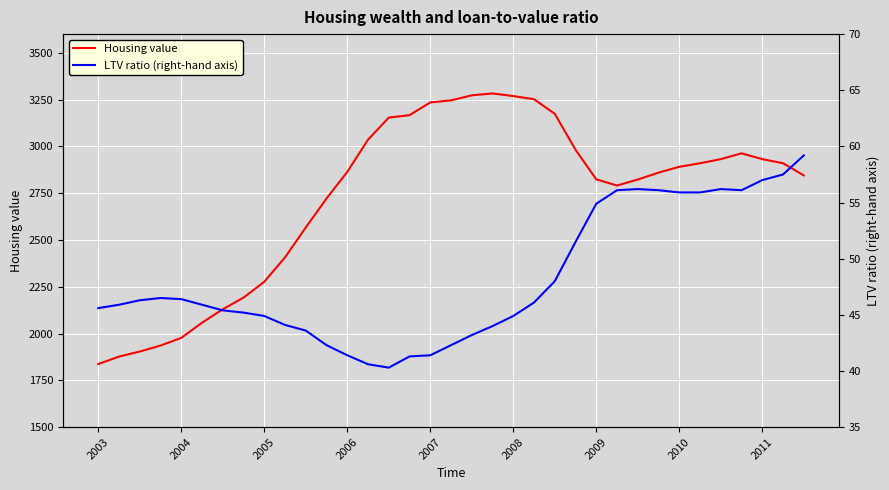

What is the lowest value of the Housing value series?

1837